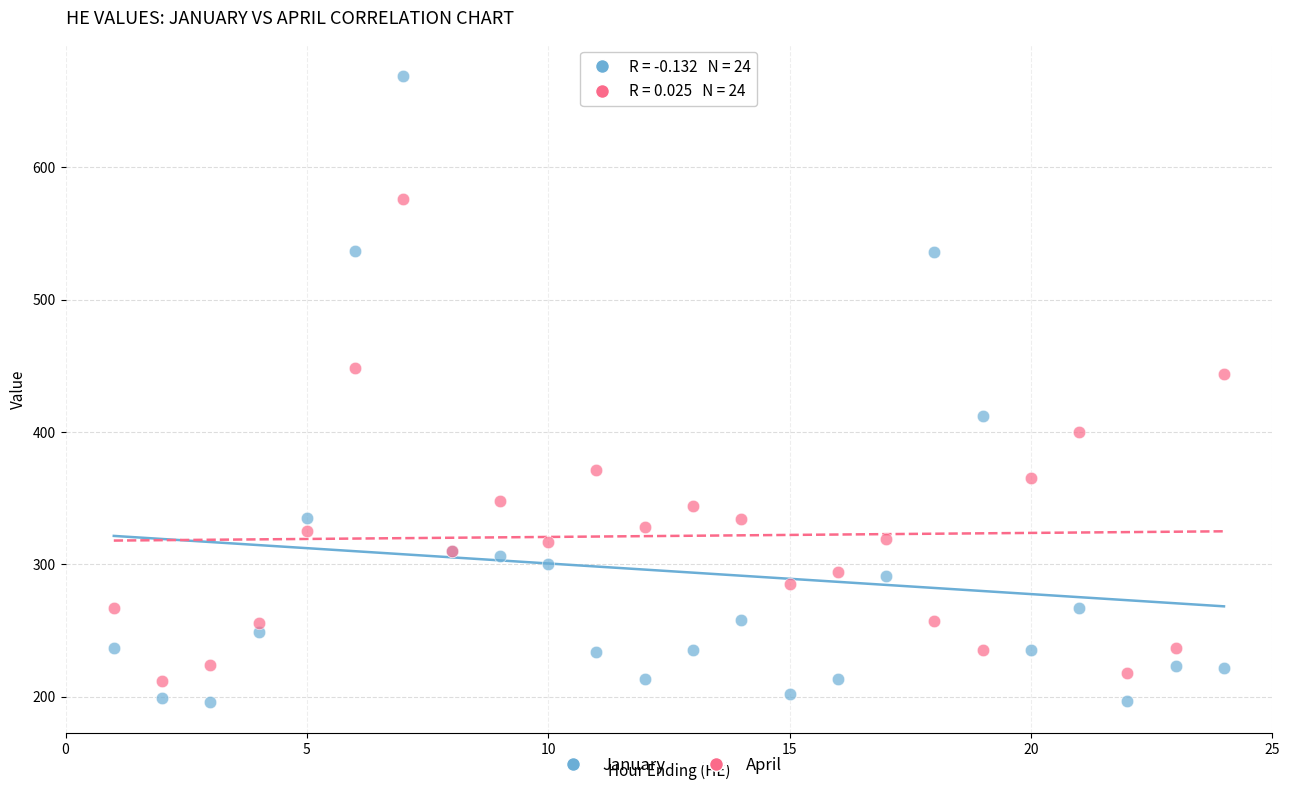

Which series has the widest spread of Y values?

January